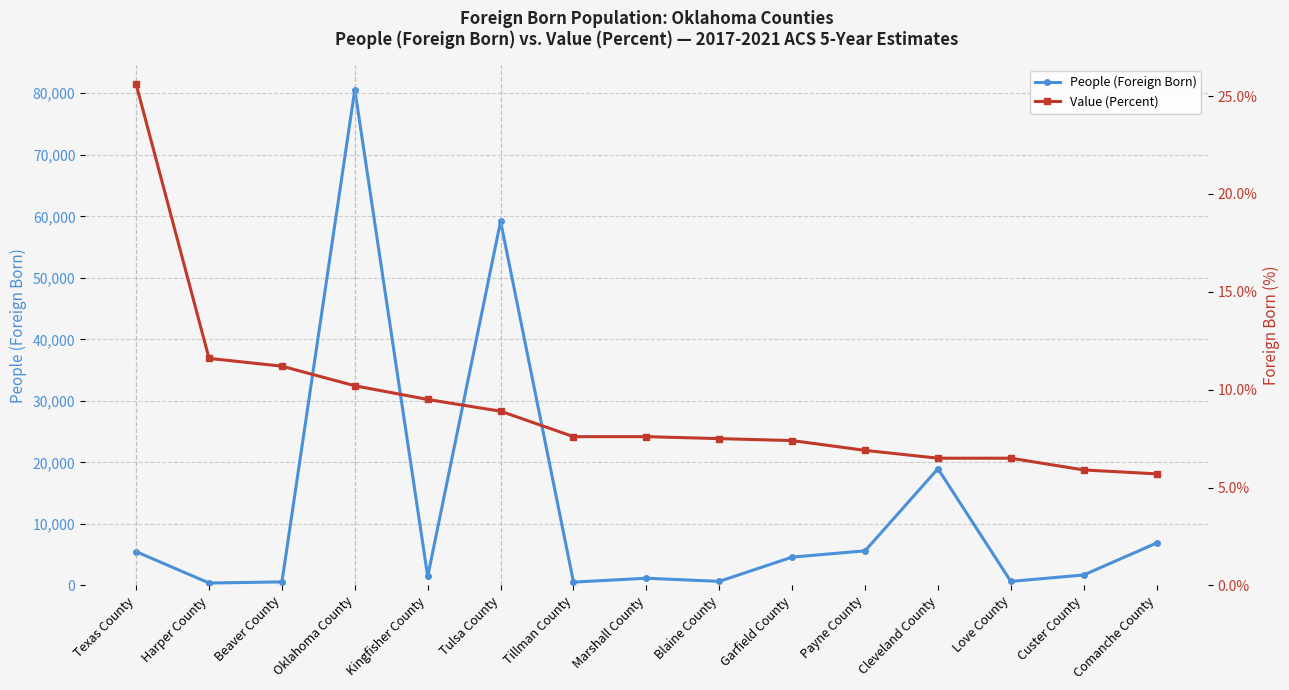

True or false: Value (Percent) has more than 2 interior local peaks.

False